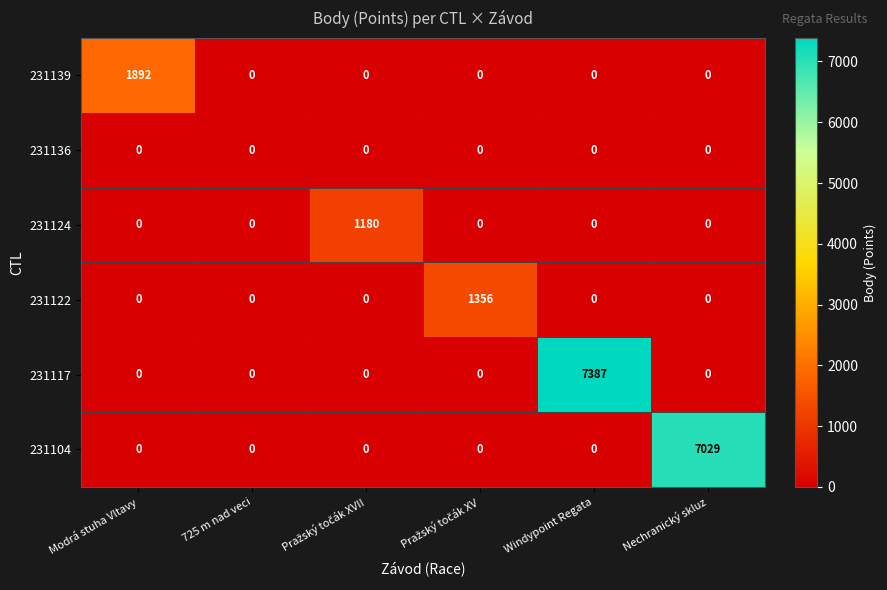

Which label corresponds to the largest value in the chart?

Windypoint Regata